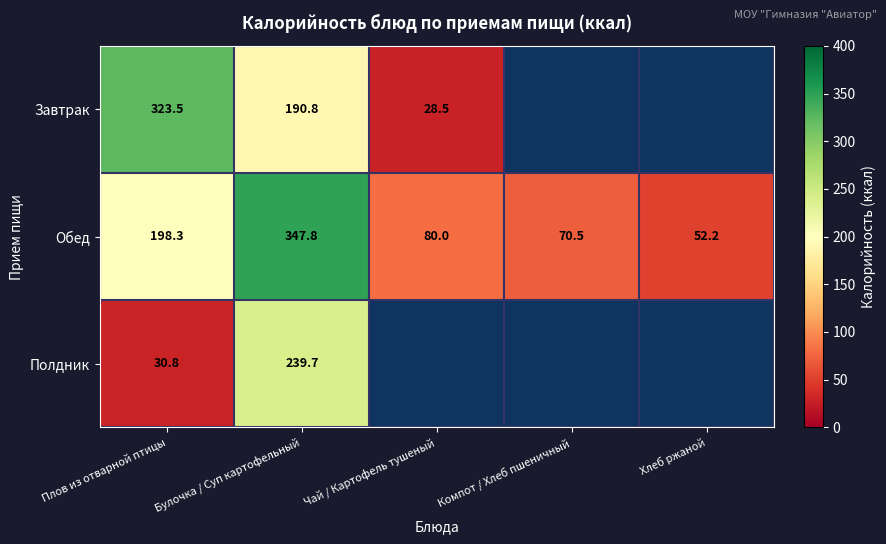

The value of Обед at Компот / Хлеб пшеничный is 118.5. True or false?

False